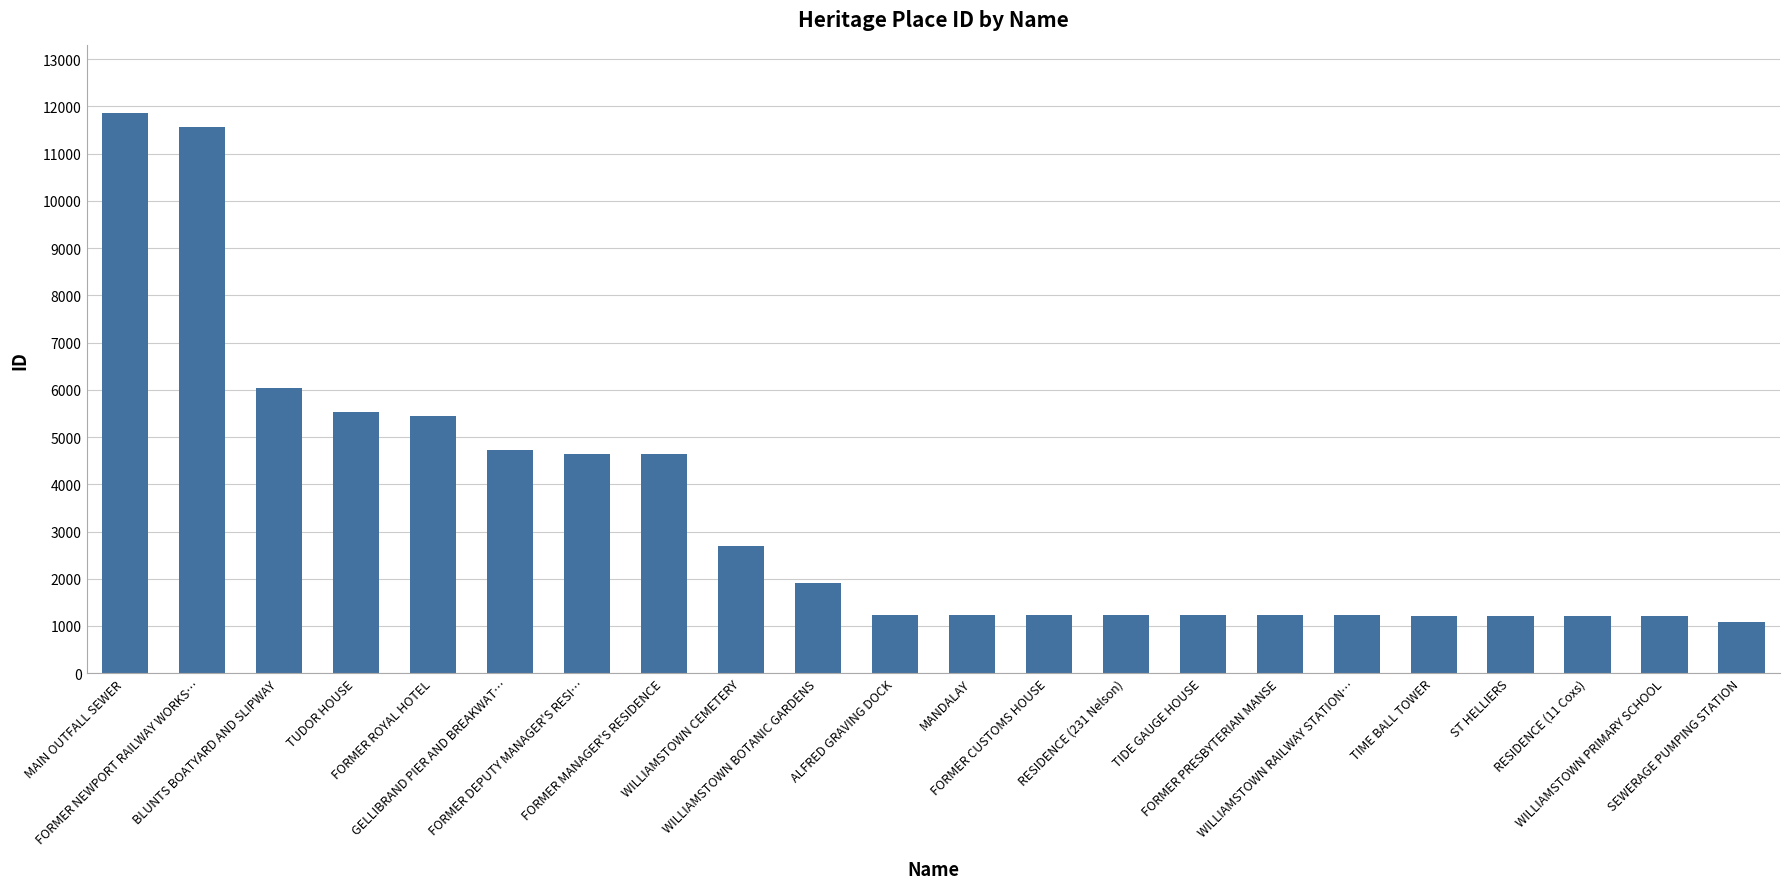

What is the sum of the values at BLUNTS BOATYARD AND SLIPWAY and RESIDENCE (231 Nelson)?

7267